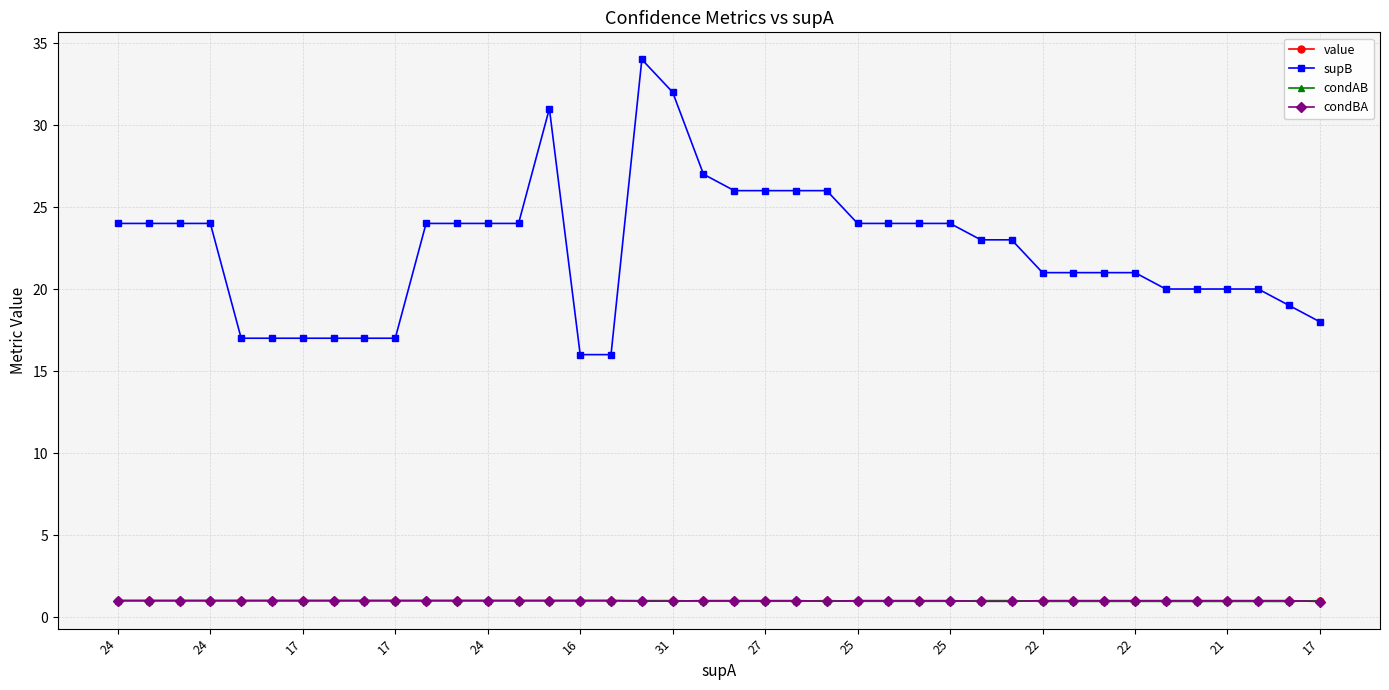

True or false: value and supB cross at least once.

False